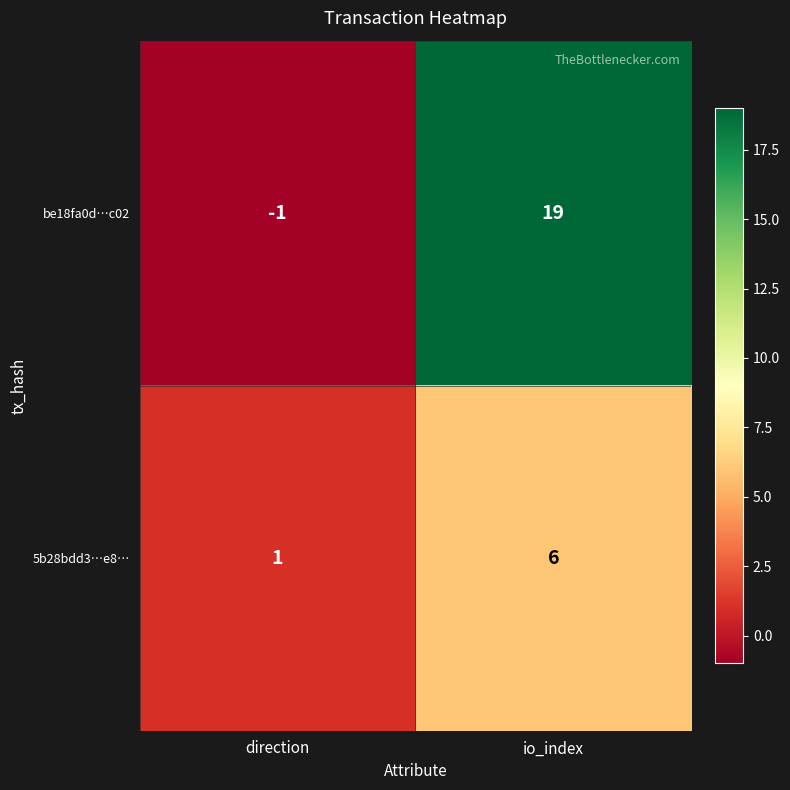

Which series has the largest range (max minus min)?

be18fa0d…c02